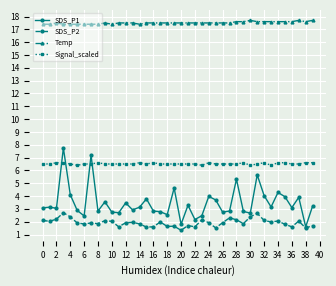

Which series has the largest total across all categories?

Temp